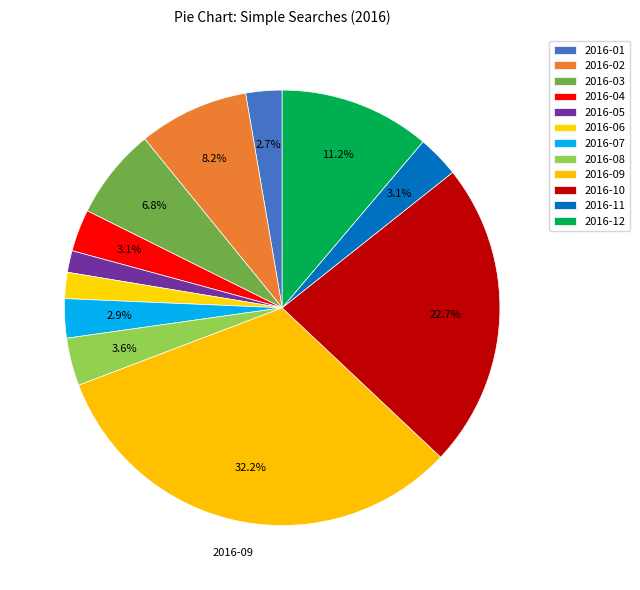

What percentage is NOT represented by 2016-07?

97.1%